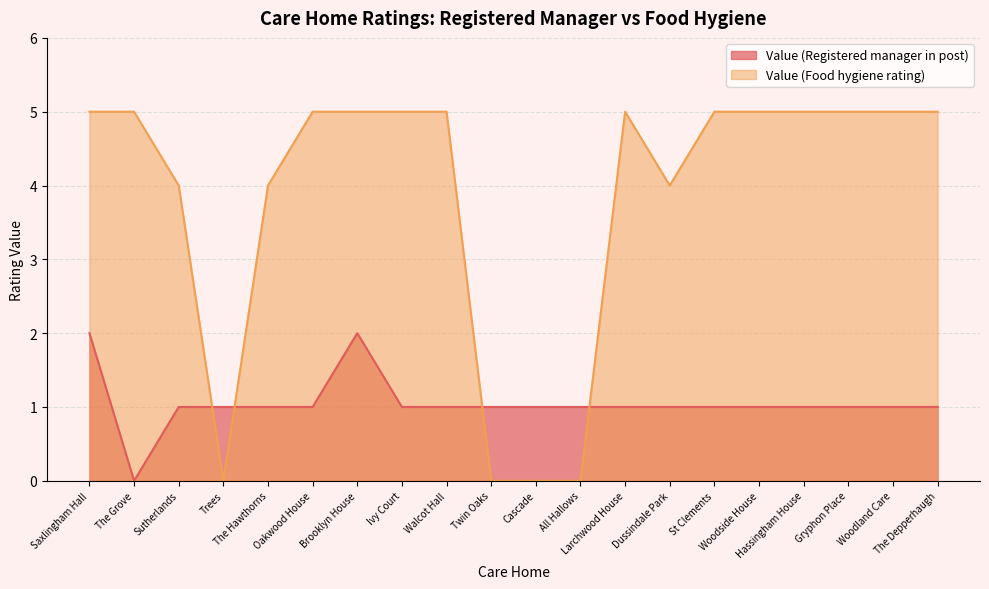

Rank the series by their average value, from highest to lowest.

Value (Food hygiene rating), Value (Registered manager in post)